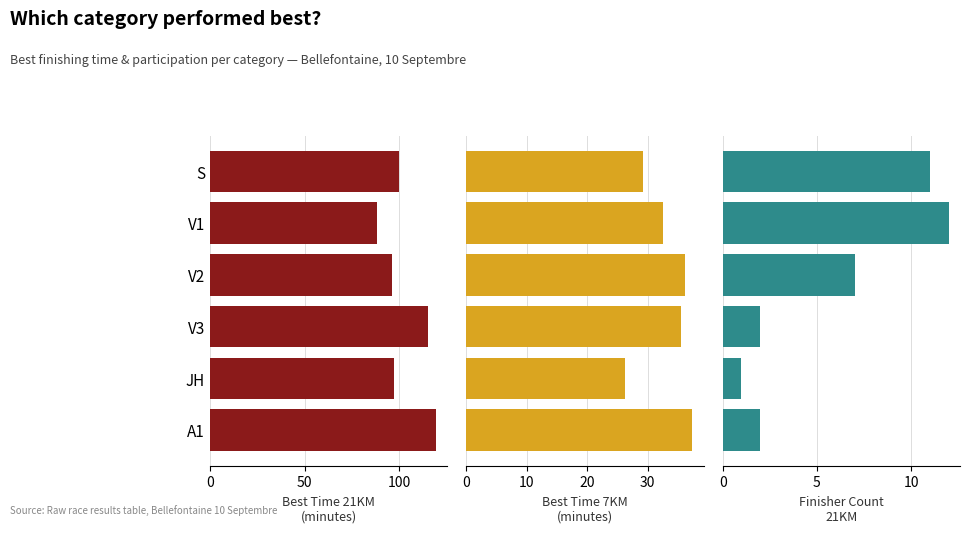

How many data points in Best Time 7KM (min) are less than 35?

3